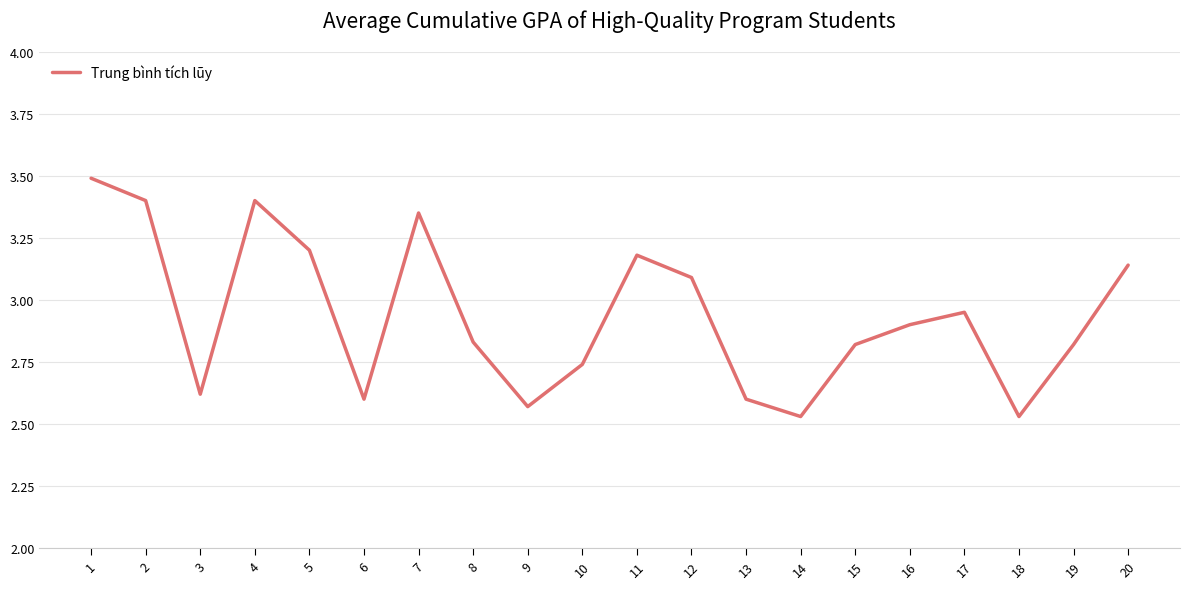

What is the maximum value shown in the chart?

3.5